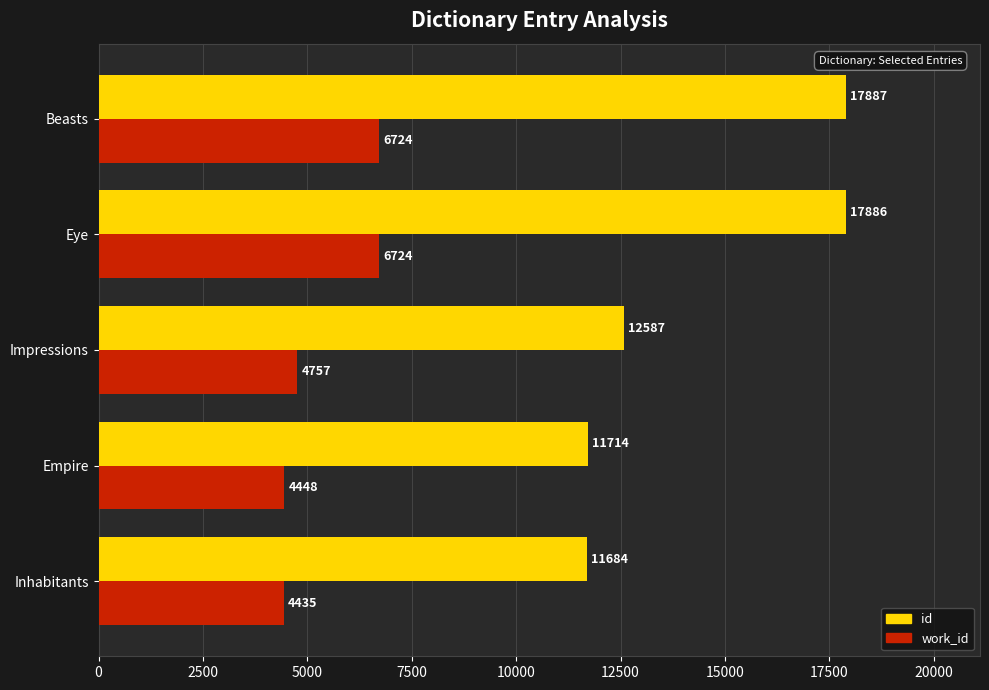

True or false: id has a value of 5115 at Beasts.

False